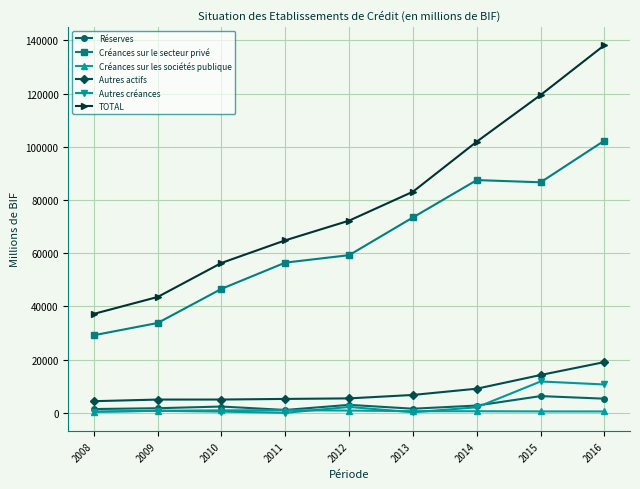

How many data points in Créances sur les sociétés publique are less than 603?

4